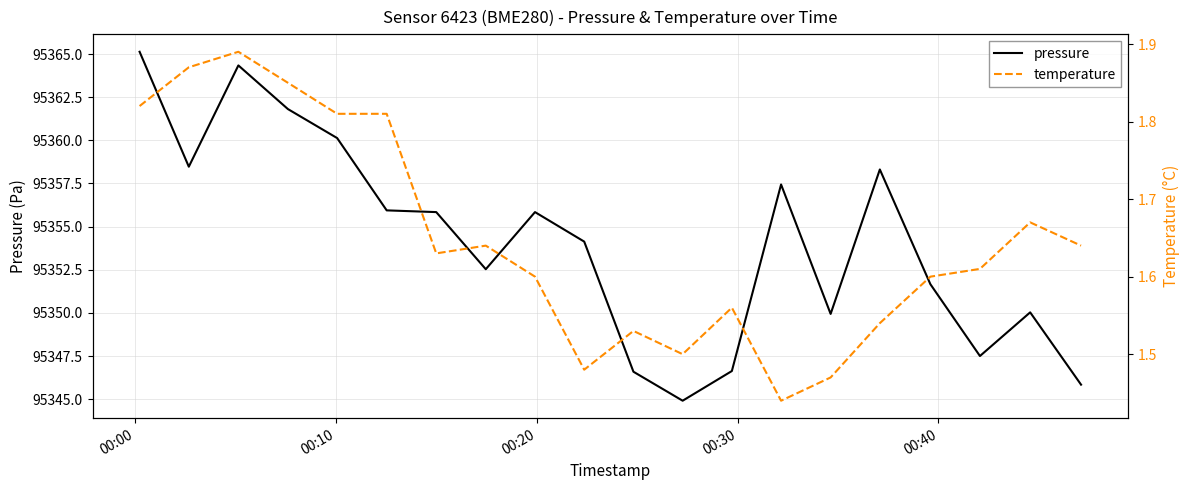

Which series has the widest spread of values?

pressure